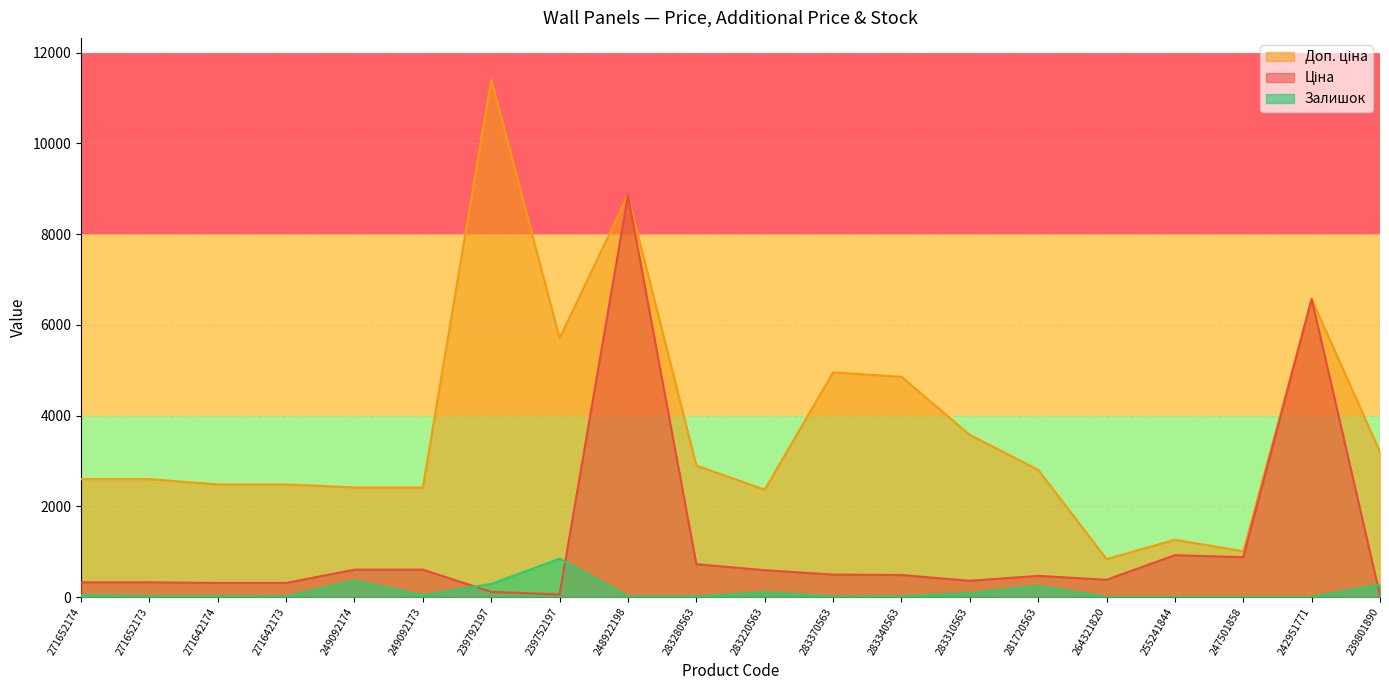

List the series in order of their overall mean, highest first.

Доп. ціна, Ціна, Залишок